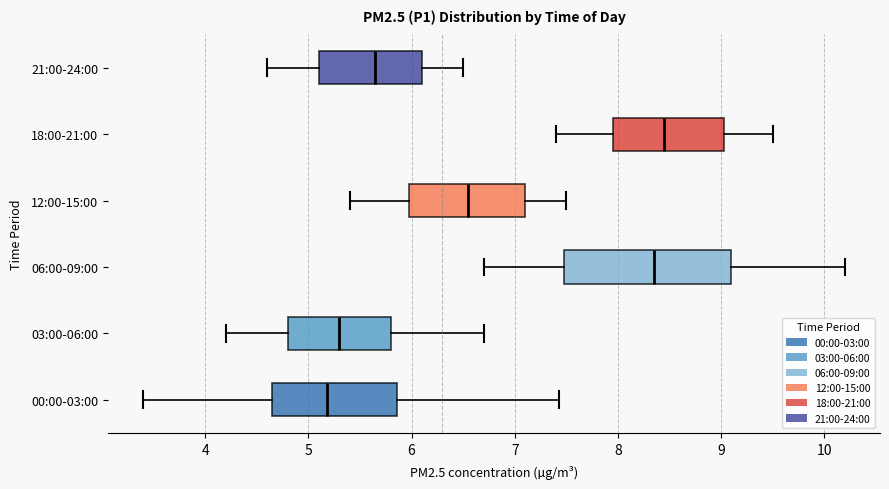

Reading bottom to top, read every box against the x-axis: the position of its median line, the range the box covers, and the ends of its whiskers. The values are not printed on the chart, so give them approximately, as read against the axis.

00:00-03:00: median 5.2, box 4.7 to 5.9, whiskers 3.4 to 7.4
03:00-06:00: median 5.3, box 4.8 to 5.8, whiskers 4.2 to 6.7
06:00-09:00: median 8.4, box 7.5 to 9.1, whiskers 6.7 to 10.2
12:00-15:00: median 6.6, box 6.0 to 7.1, whiskers 5.4 to 7.5
18:00-21:00: median 8.5, box 8.0 to 9.0, whiskers 7.4 to 9.5
21:00-24:00: median 5.7, box 5.1 to 6.1, whiskers 4.6 to 6.5